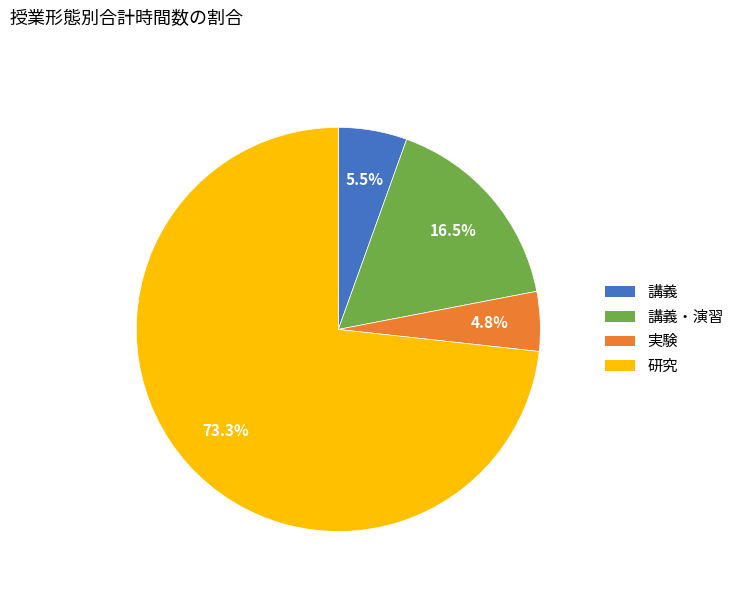

Is there any slice that represents more than half of the pie?

Yes